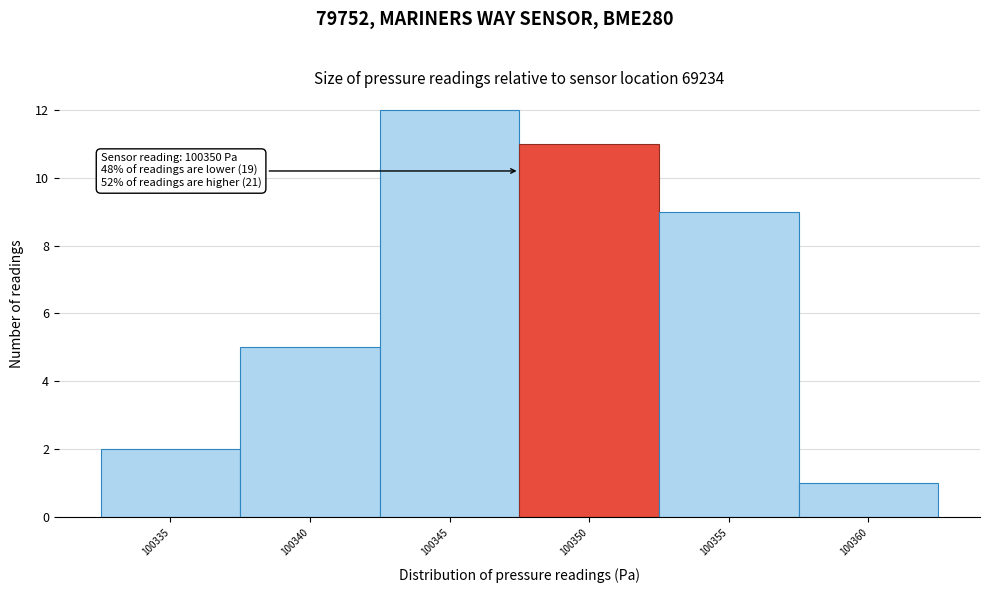

Reading right to left, extract all data points from this chart.

100360=1	100355=9	100350=11	100345=12	100340=5	100335=2